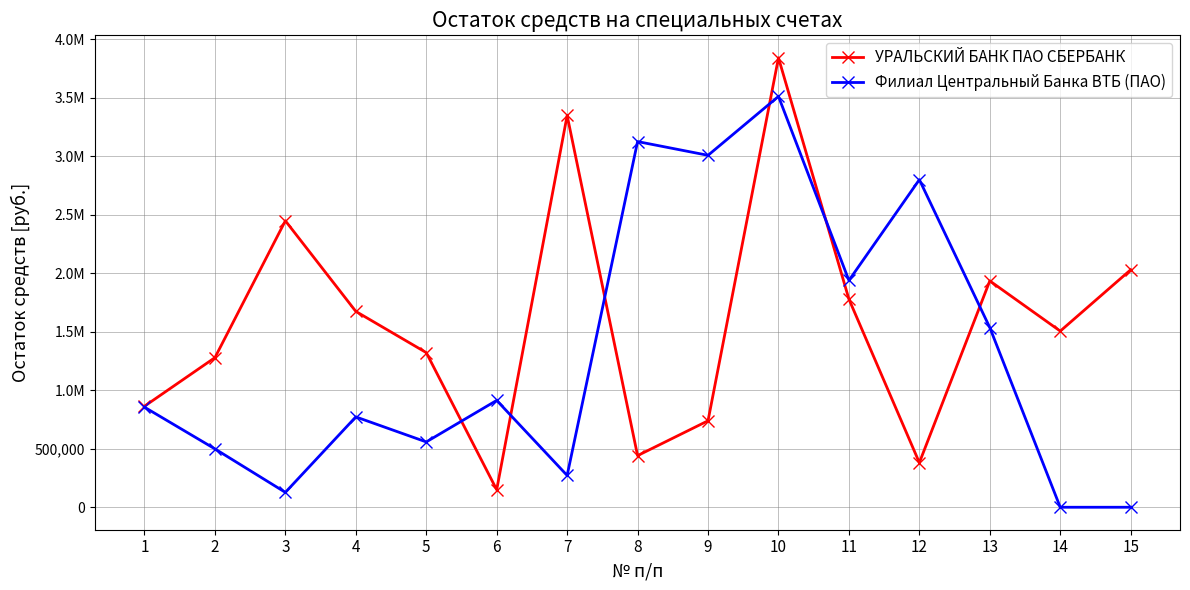

After their last crossing, which series has the higher values: Филиал Центральный Банка ВТБ (ПАО) or УРАЛЬСКИЙ БАНК ПАО СБЕРБАНК?

УРАЛЬСКИЙ БАНК ПАО СБЕРБАНК